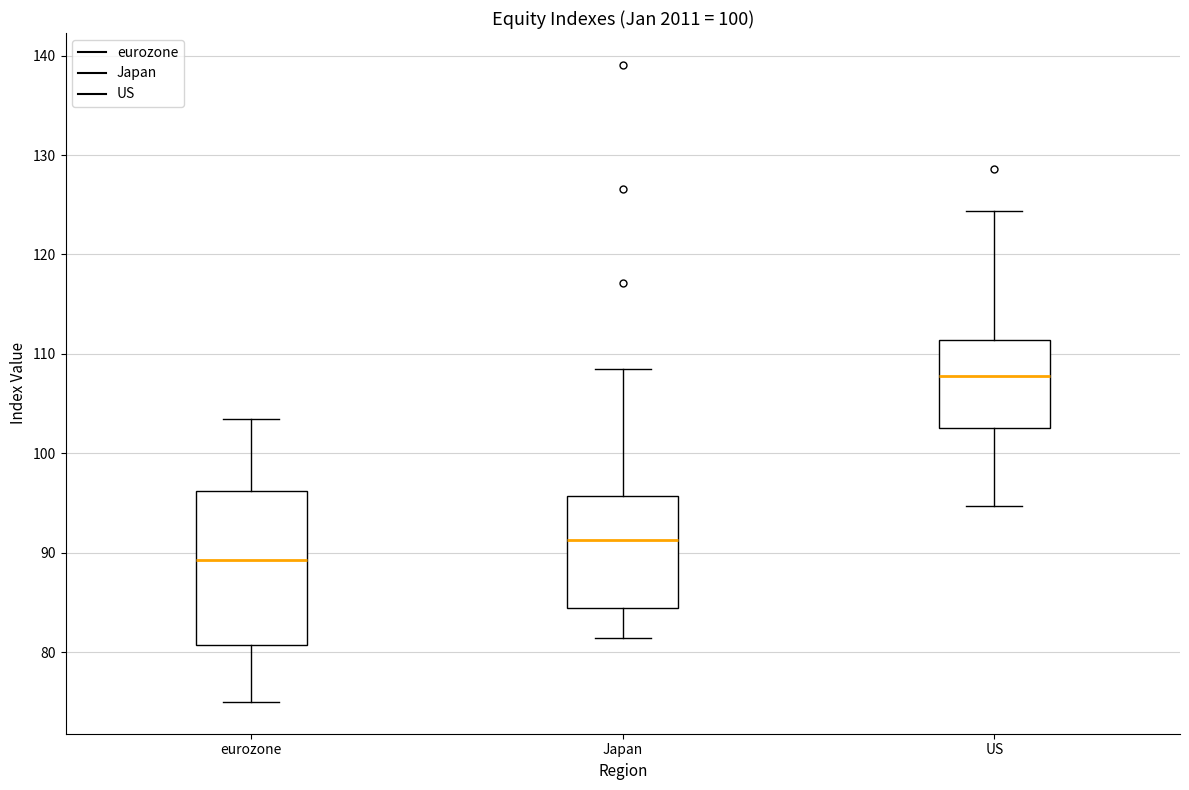

Reading left to right, transcribe this box plot: for each box, give where its median line is, the range the box spans, and where its two whiskers end, as read against the y-axis. The values are not printed on the chart, so give them approximately, as read against the axis.

eurozone: median 89, box 81 to 96, whiskers 75 to 103
Japan: median 91, box 84 to 96, whiskers 81 to 108
US: median 108, box 103 to 111, whiskers 95 to 124